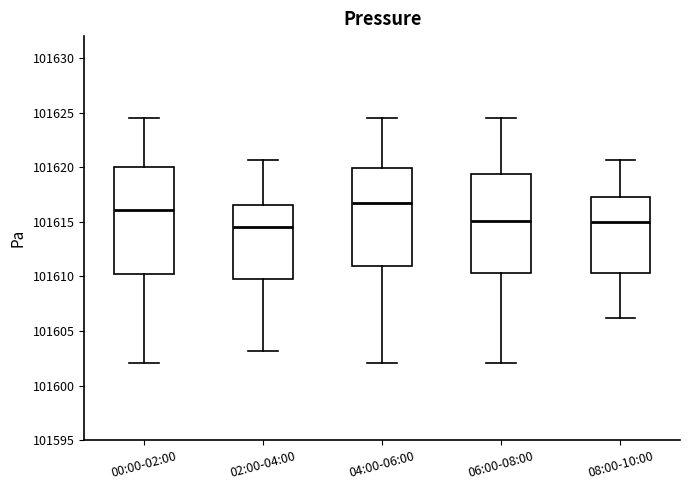

Where does the upper whisker of the box for 02:00-04:00 end on the y-axis? The values are not printed on the chart, so give them approximately, as read against the axis.

101620.5